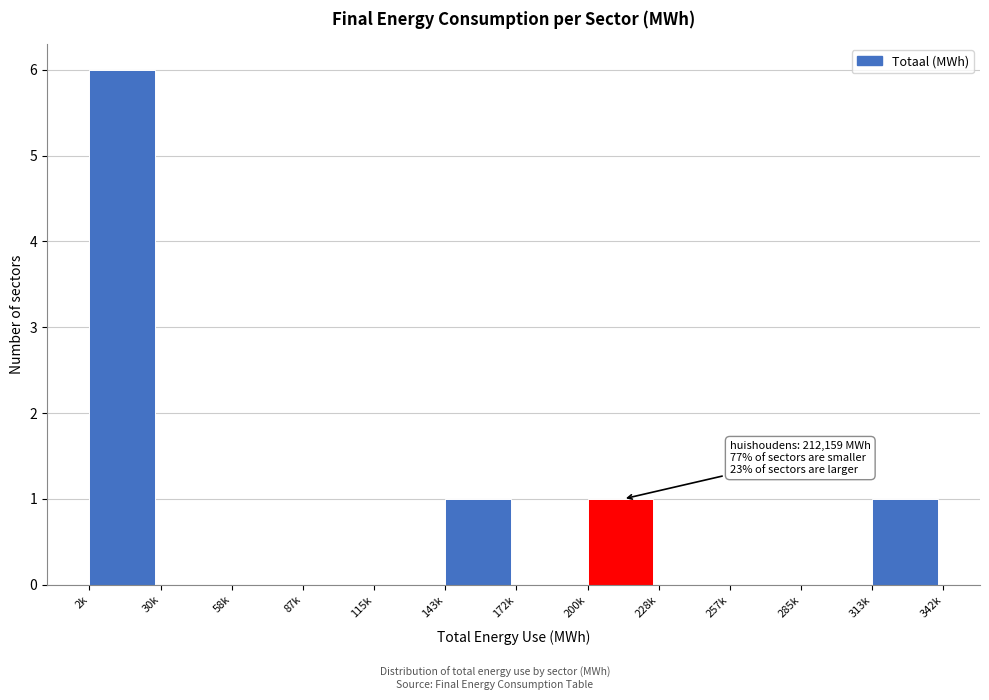

Reading left to right, what are all the values shown in this chart?

2k=6	30k=0	58k=0	87k=0	115k=0	143k=1	172k=0	200k=1	228k=0	257k=0	285k=0	313k=1